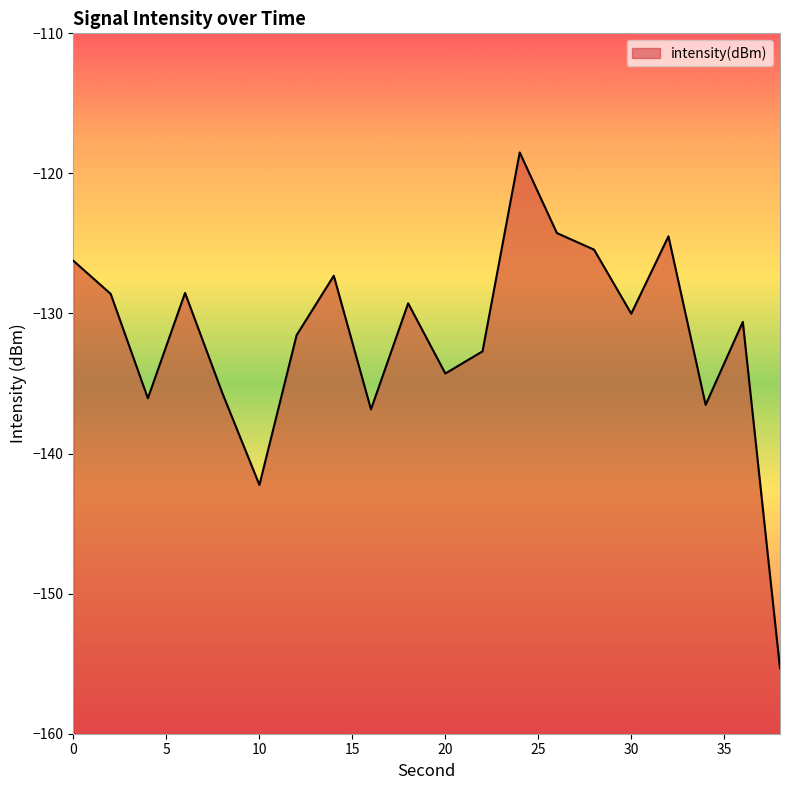

Rank the categories by value from lowest to highest.

38, 10, 16, 34, 4, 8, 20, 22, 12, 36, 30, 18, 2, 6, 14, 0, 28, 32, 26, 24